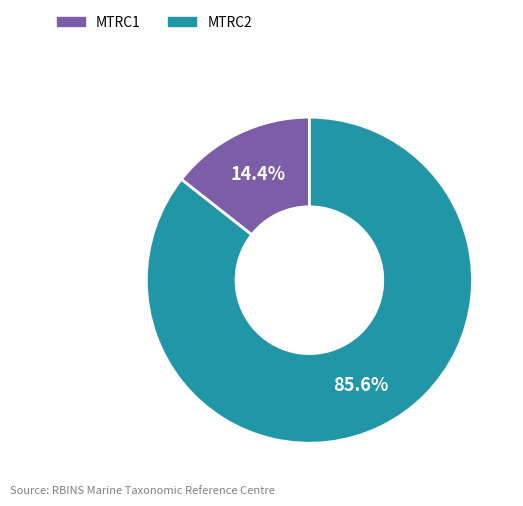

Which category accounts for the majority?

MTRC2